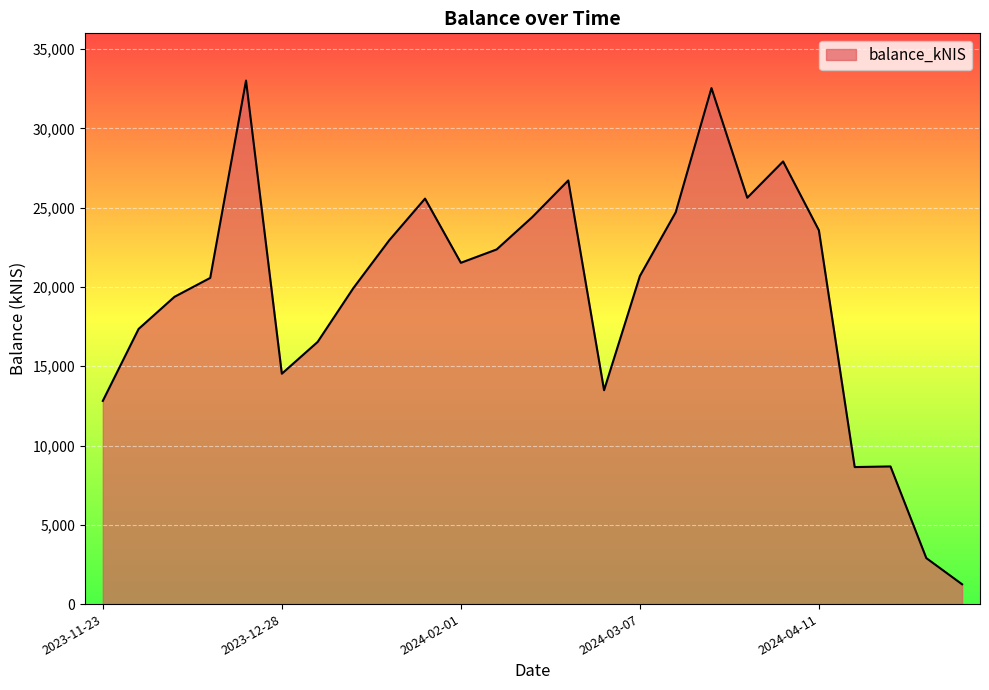

What is the maximum value shown in the chart?

33020.9